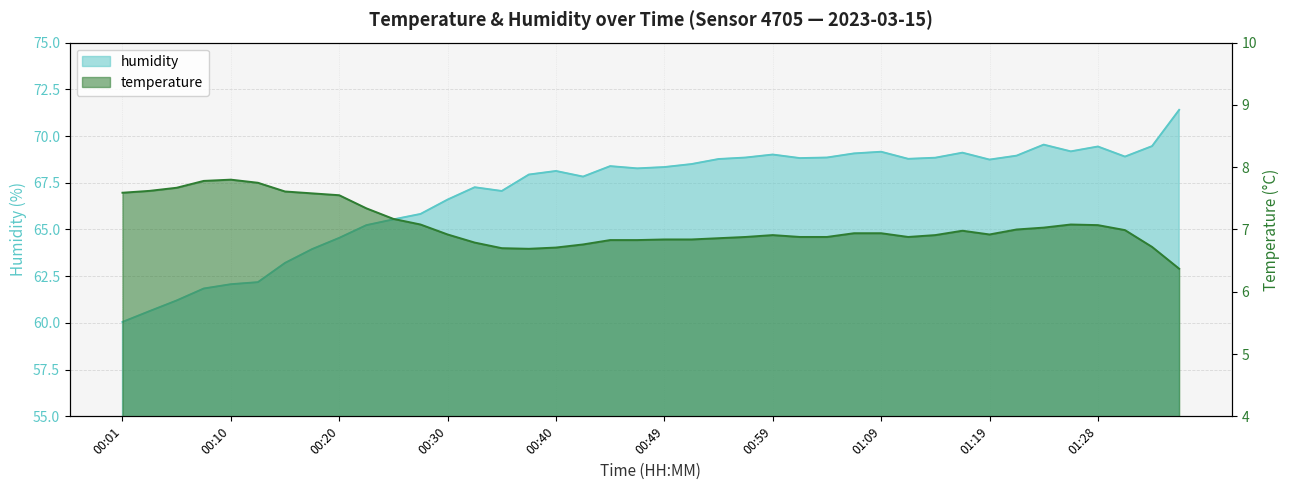

Reading left to right, extract all data points from this chart.

temperature: 00:01=7.6	00:03=7.6	00:06=7.7	00:08=7.8	00:10=7.8	00:13=7.8	00:15=7.6	00:18=7.6	00:20=7.5	00:23=7.3	00:25=7.2	00:28=7.1	00:30=6.9	00:32=6.8	00:35=6.7	00:37=6.7	00:40=6.7	00:42=6.8	00:45=6.8	00:47=6.8	00:49=6.8	00:52=6.8	00:54=6.9	00:57=6.9	00:59=6.9	01:02=6.9	01:04=6.9	01:07=6.9	01:09=6.9	01:11=6.9	01:14=6.9	01:16=7.0	01:19=6.9	01:21=7.0	01:24=7.0	01:26=7.1	01:28=7.1	01:31=7.0	01:33=6.7	01:36=6.4
humidity: 00:01=60.0	00:03=60.6	00:06=61.2	00:08=61.8	00:10=62.1	00:13=62.2	00:15=63.2	00:18=64.0	00:20=64.5	00:23=65.2	00:25=65.5	00:28=65.8	00:30=66.6	00:32=67.3	00:35=67.1	00:37=67.9	00:40=68.1	00:42=67.8	00:45=68.4	00:47=68.3	00:49=68.3	00:52=68.5	00:54=68.8	00:57=68.8	00:59=69.0	01:02=68.8	01:04=68.8	01:07=69.1	01:09=69.2	01:11=68.8	01:14=68.8	01:16=69.1	01:19=68.7	01:21=69.0	01:24=69.5	01:26=69.2	01:28=69.4	01:31=68.9	01:33=69.5	01:36=71.4